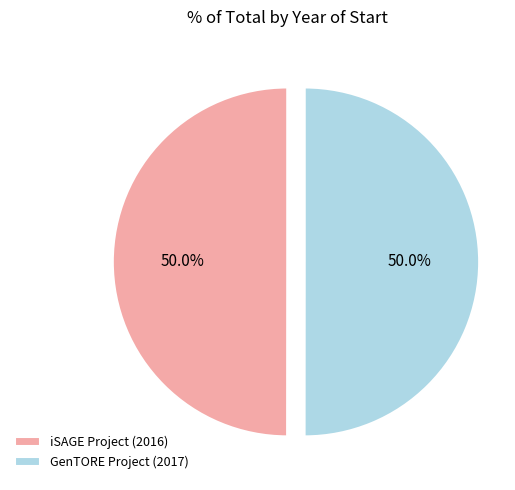

What portion of the pie excludes iSAGE Project (2016)?

50.0%